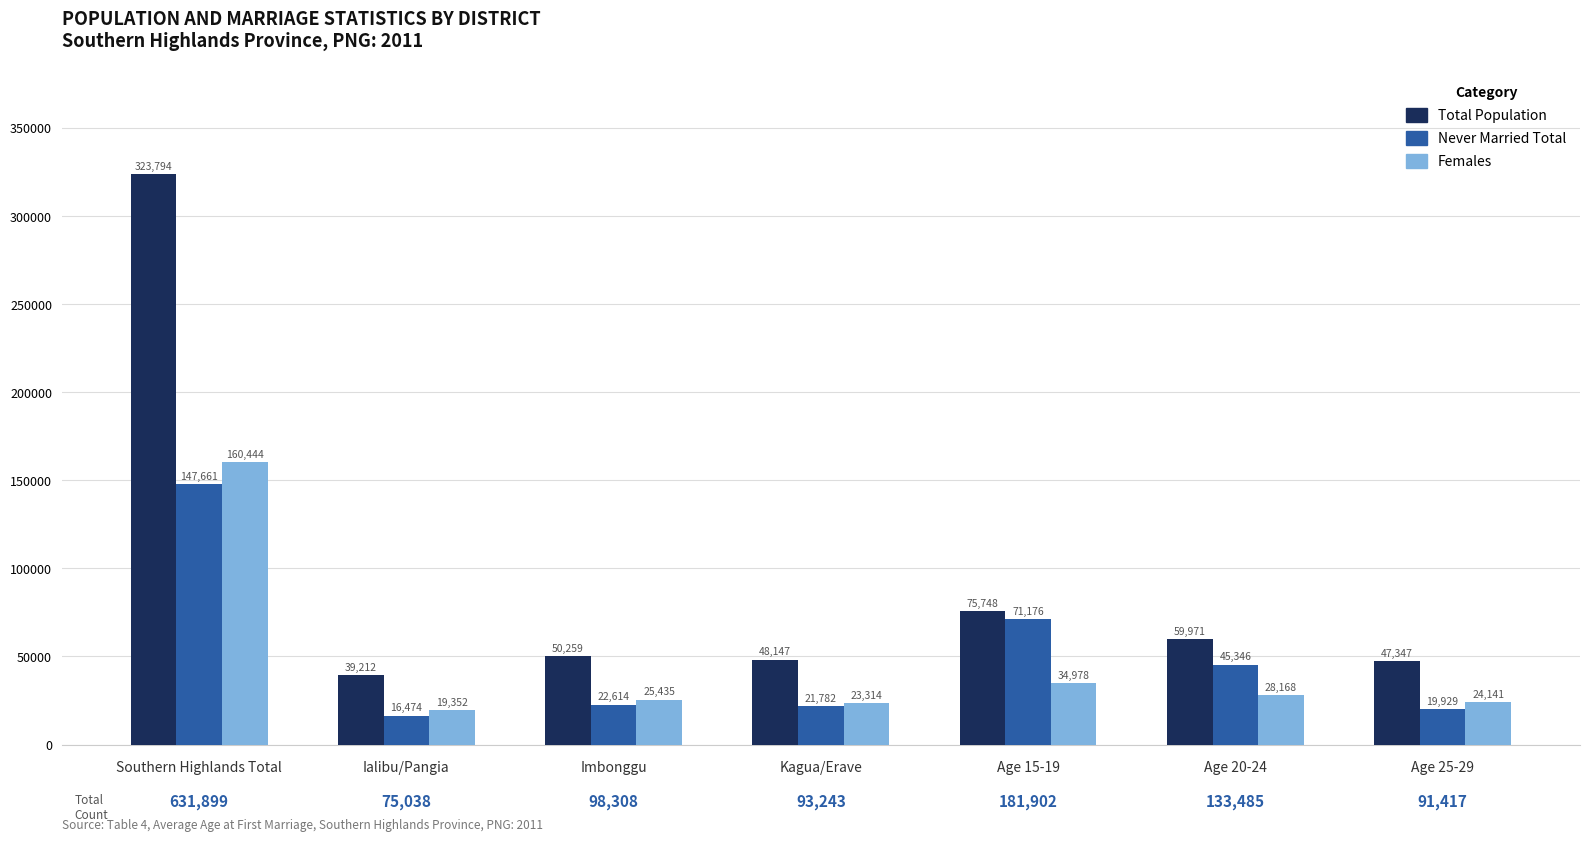

Which series has the largest total across all categories?

Total Population